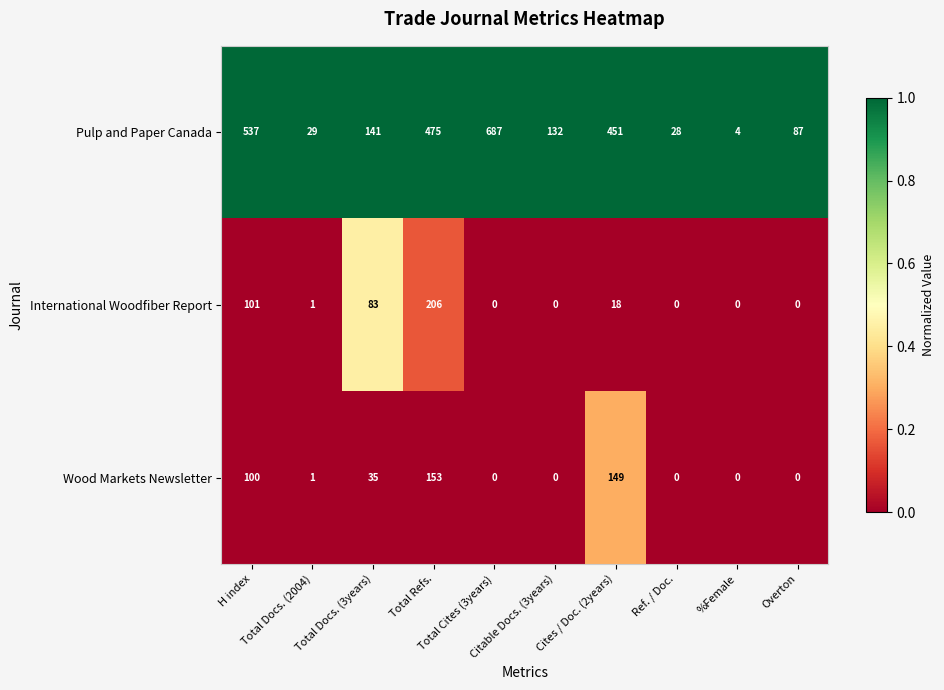

At which category is the sum across all series the highest?

Total Refs.